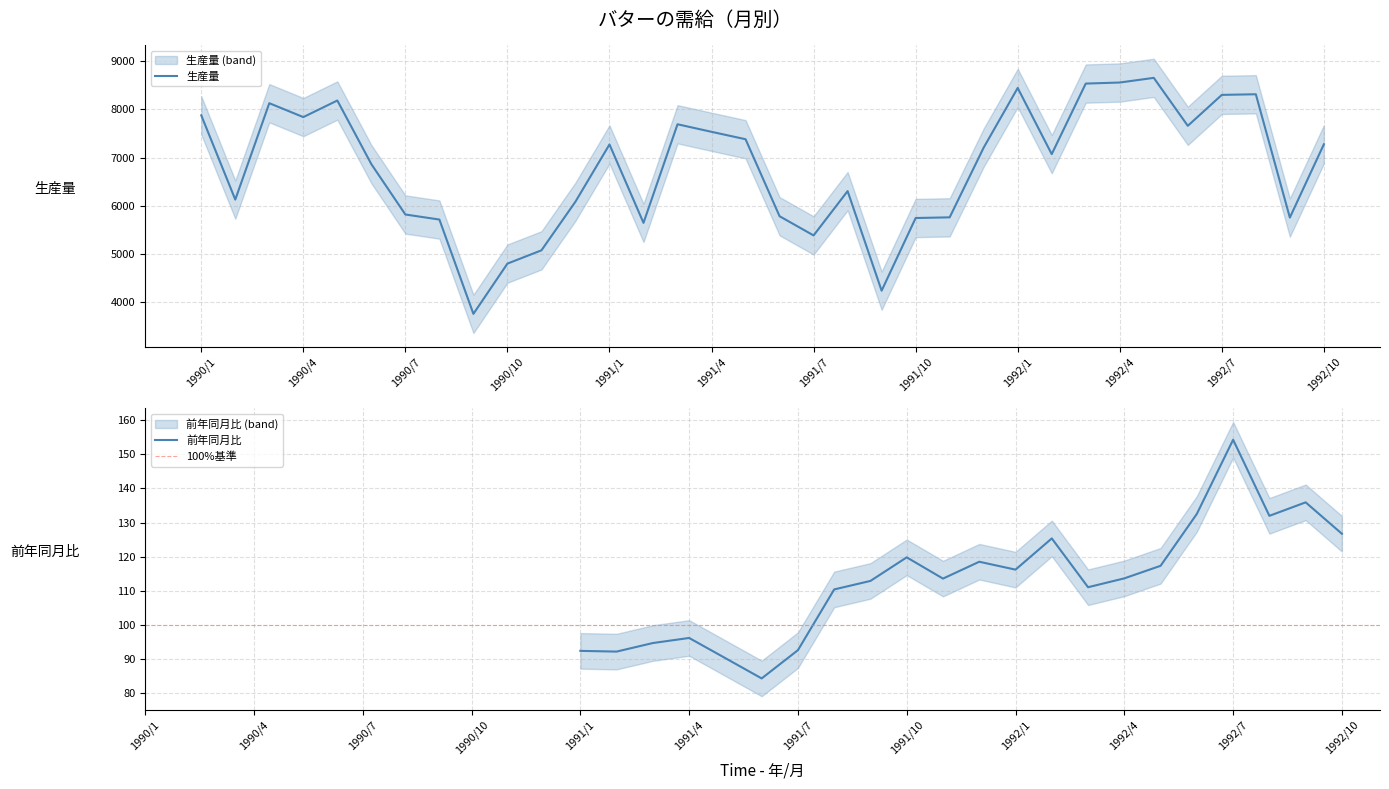

At which category does the chart reach its peak across all series?

28